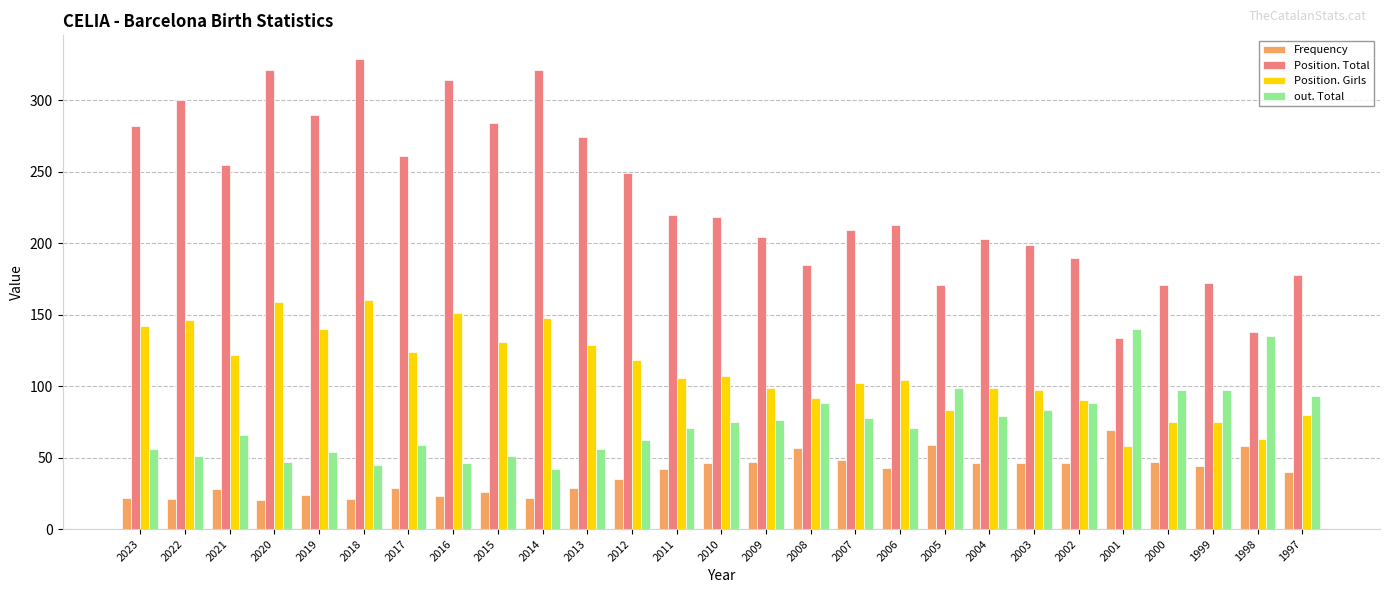

What is the spread (max minus min) of values at 2017?

232